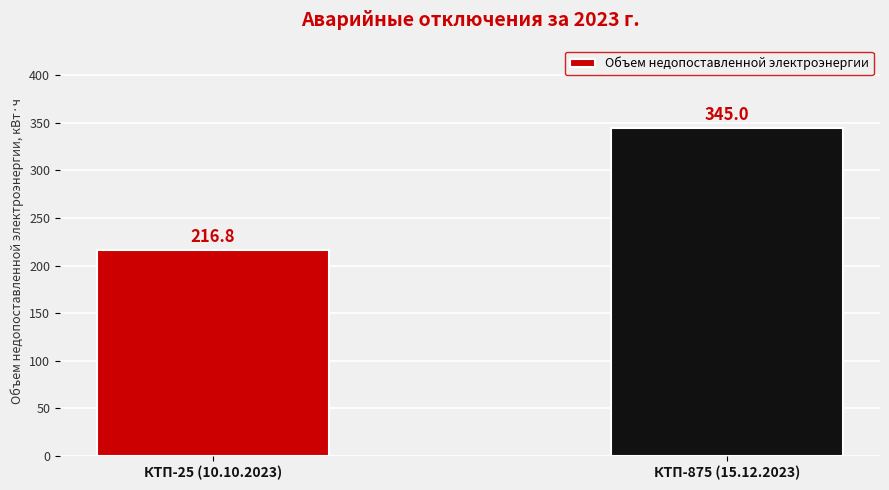

What is the smallest value displayed?

216.8